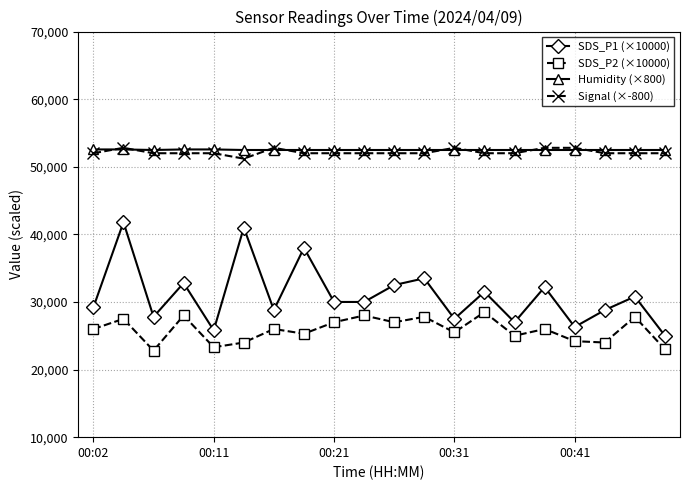

True or false: SDS_P2 (×10000) and Humidity (×800) intersect in this chart.

False